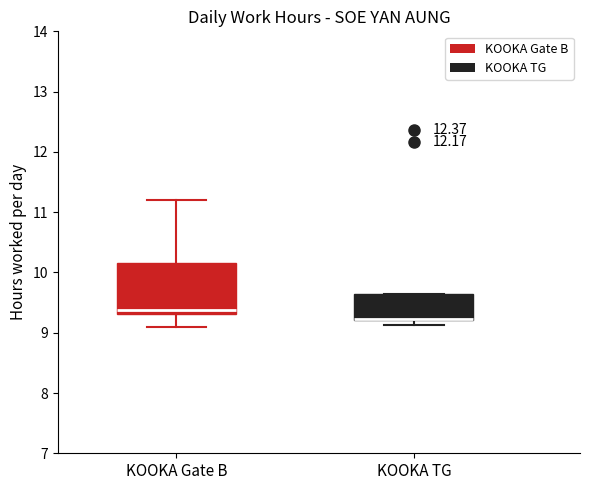

Reading left to right, read every box against the y-axis: the position of its median line, the range the box covers, and the ends of its whiskers. The values are not printed on the chart, so give them approximately, as read against the axis.

KOOKA Gate B: median 9.4, box 9.3 to 10.2, whiskers 9.1 to 11.2
KOOKA TG: median 9.2 (drawn on the box's lower edge), box 9.2 to 9.7, whiskers 9.1 to 9.7